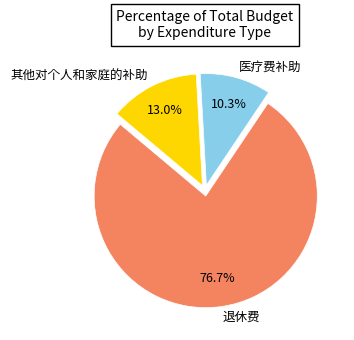

Is there a majority slice in this chart?

Yes